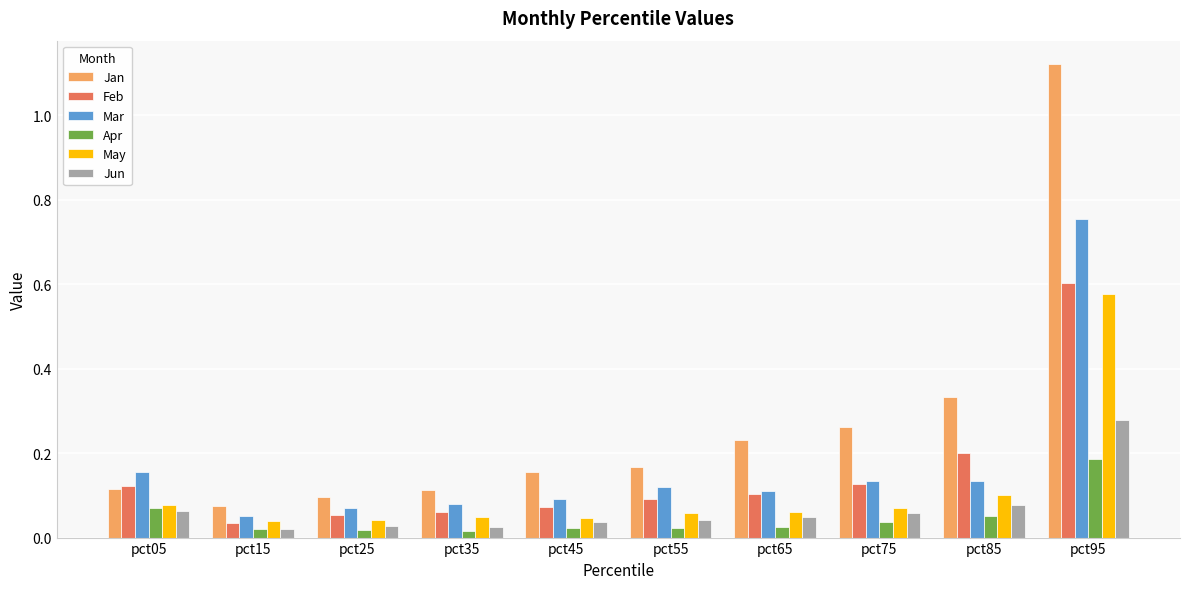

At which category does the chart reach its peak across all series?

pct95